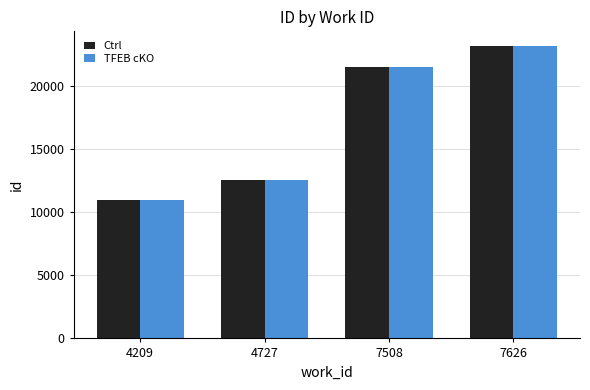

List the labels in order of TFEB cKO value, largest first.

7626, 7508, 4727, 4209